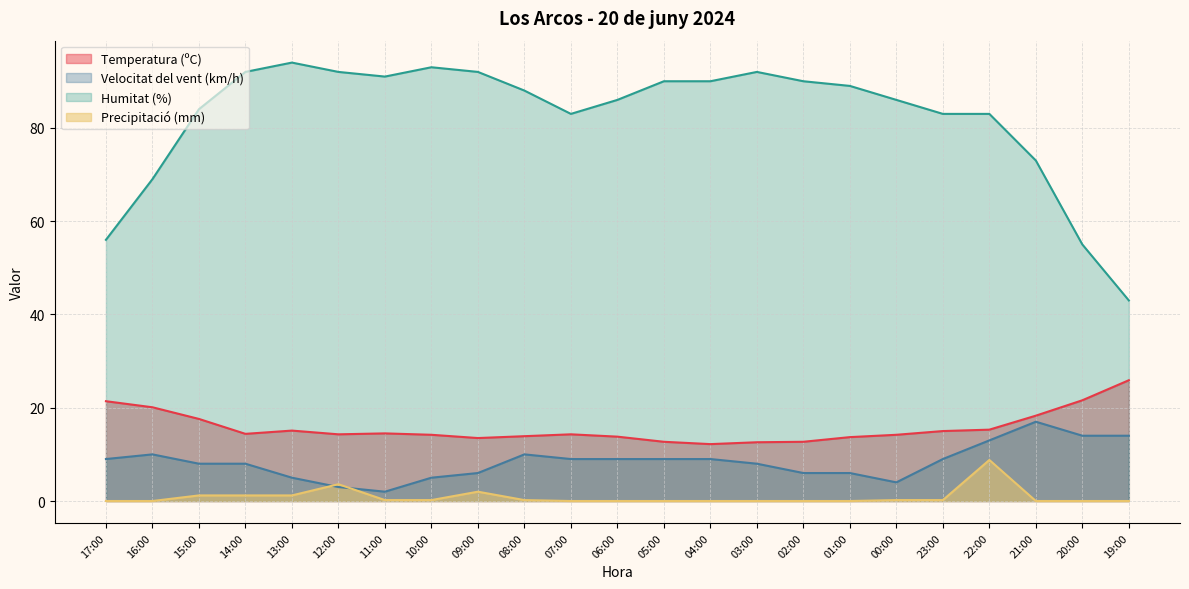

What position from the left is 12:00?

6